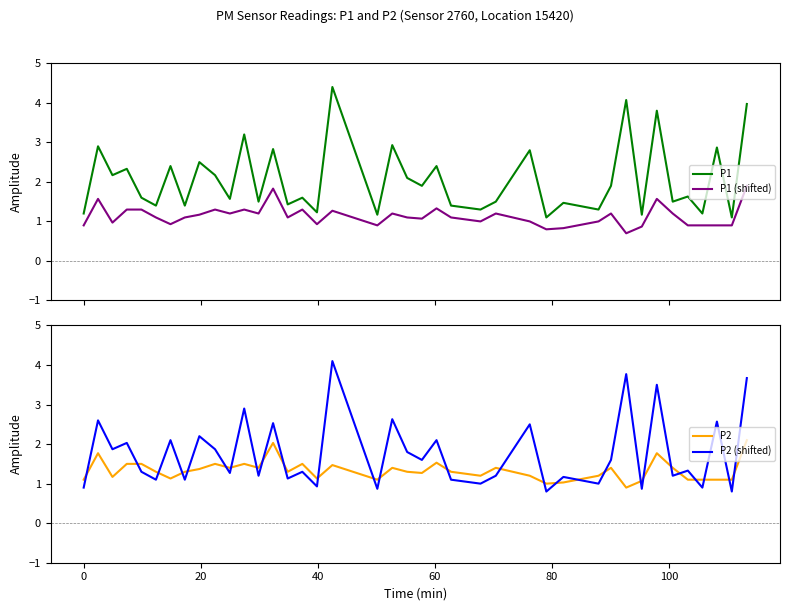

True or false: P2 and P2 (shifted) cross at least once.

True